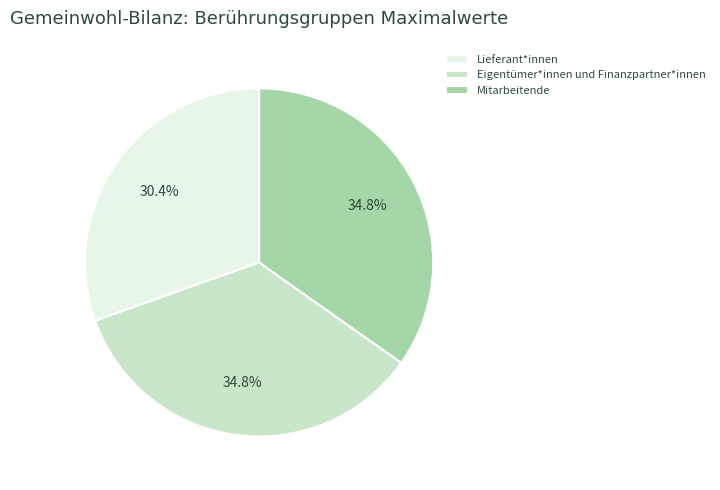

What is the total percentage of Mitarbeitende and Eigentümer*innen und Finanzpartner*innen?

69.6%